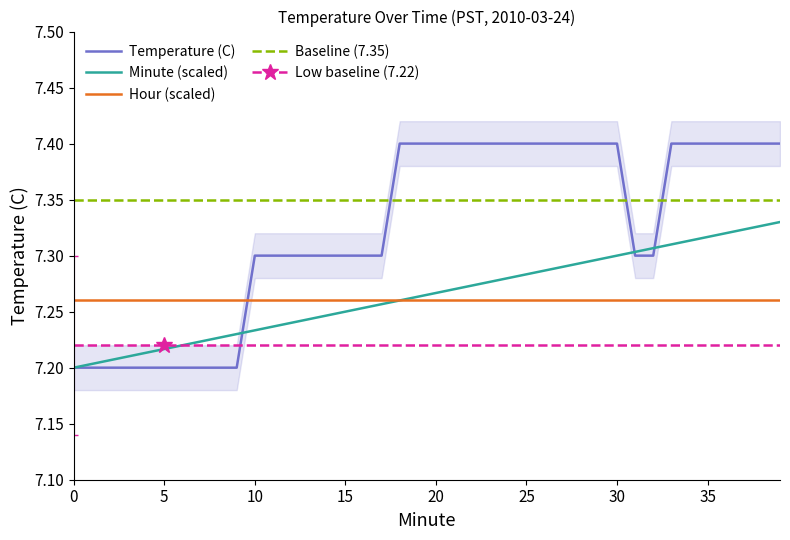

True or false: Low baseline (7.22) has a value of 2.1 at 16.

False